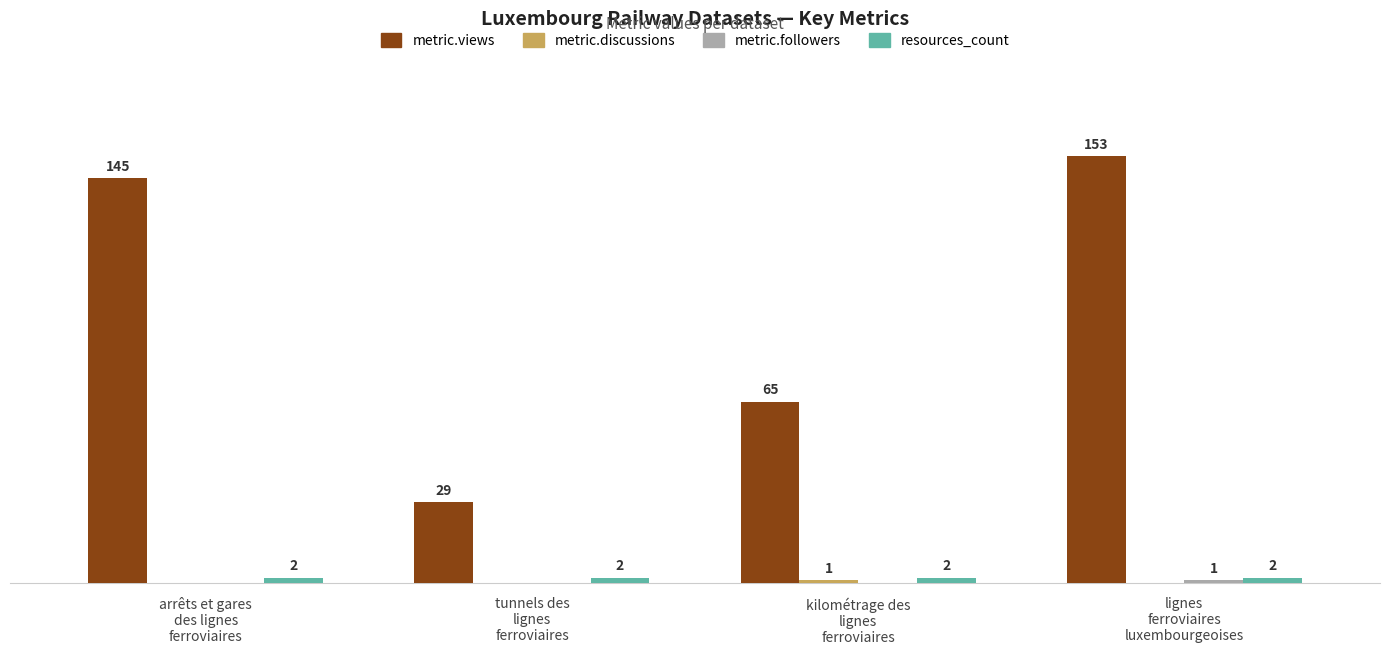

Which series has the largest total across all categories?

metric.views